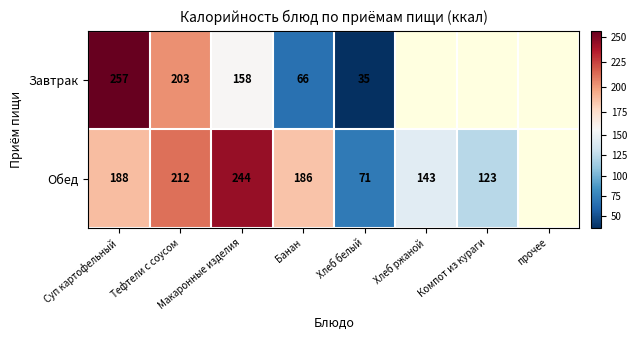

What is the greatest value displayed?

257.0